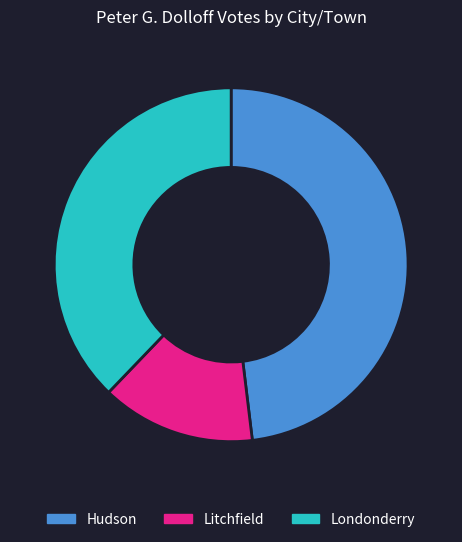

Does Londonderry represent more than half of the total?

No